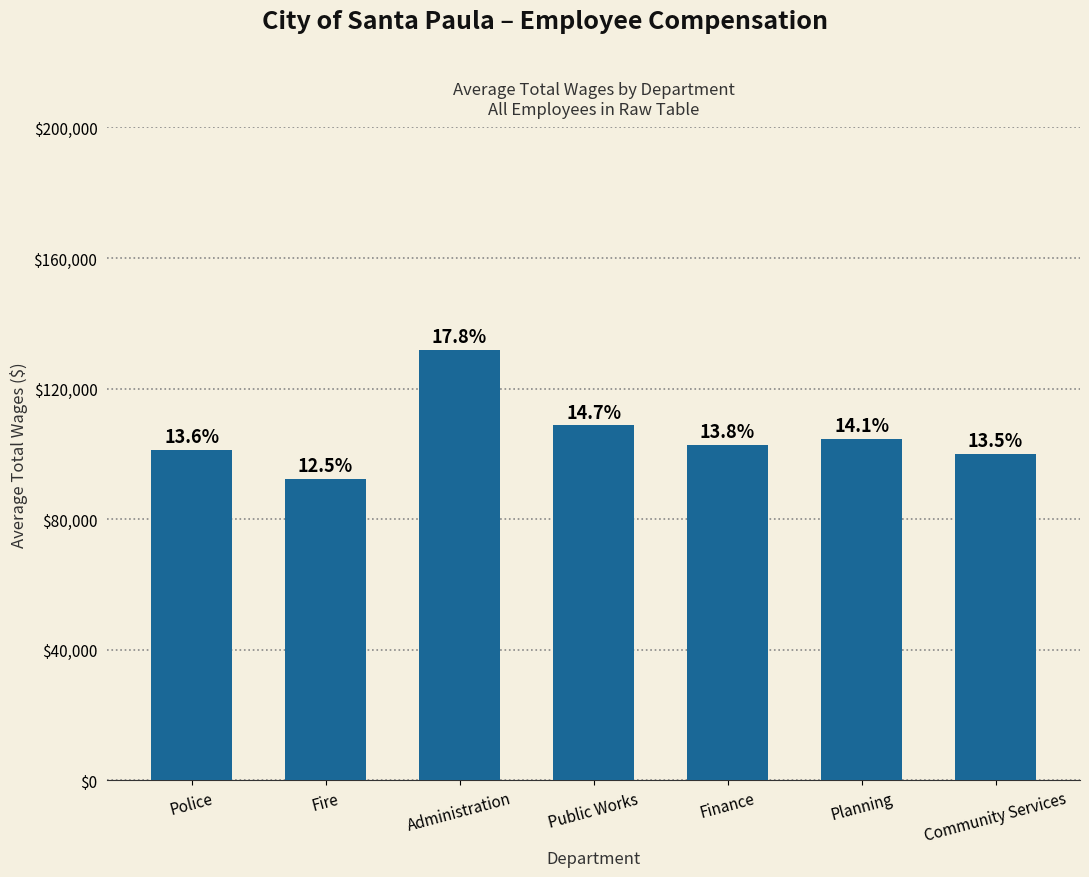

Reading left to right, extract all data points from this chart.

Police=101172	Fire=92449	Administration=131965	Public Works=108733	Finance=102626	Planning=104471	Community Services=99957